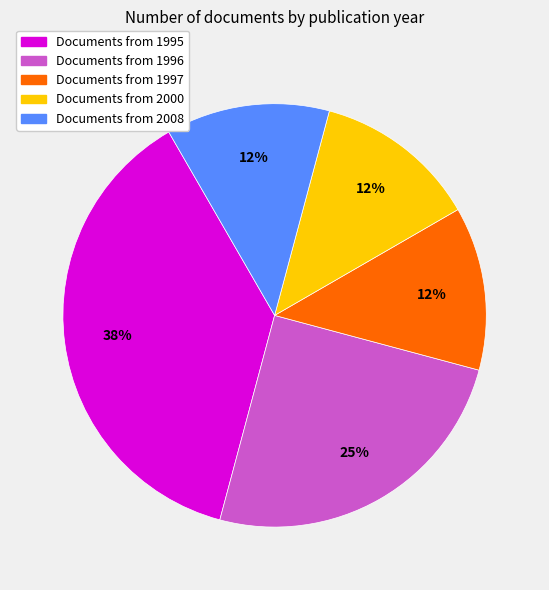

How many segments does this pie chart have?

5